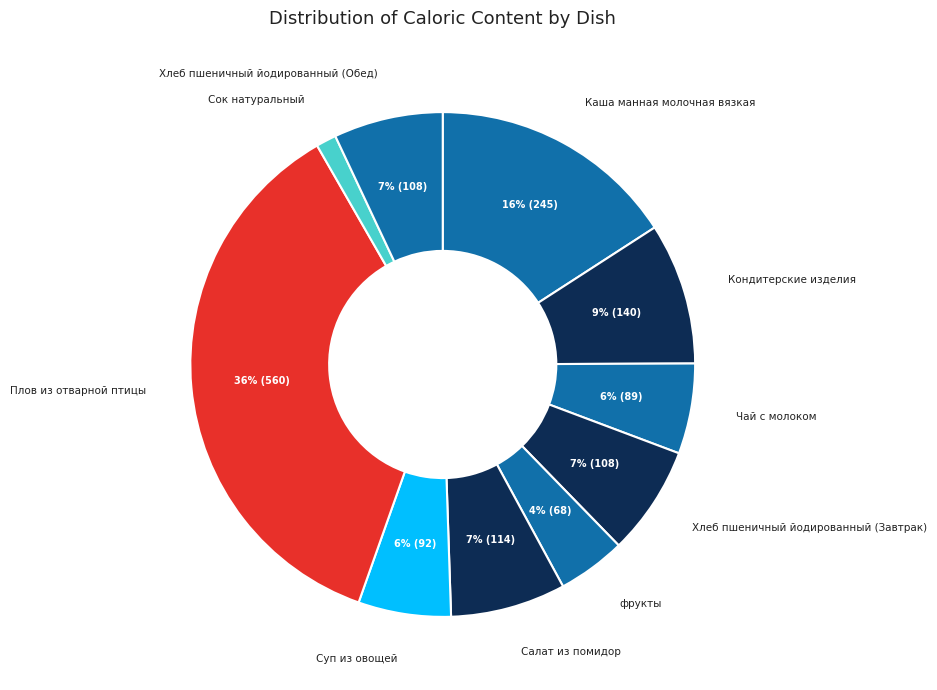

How many segments does this pie chart have?

10